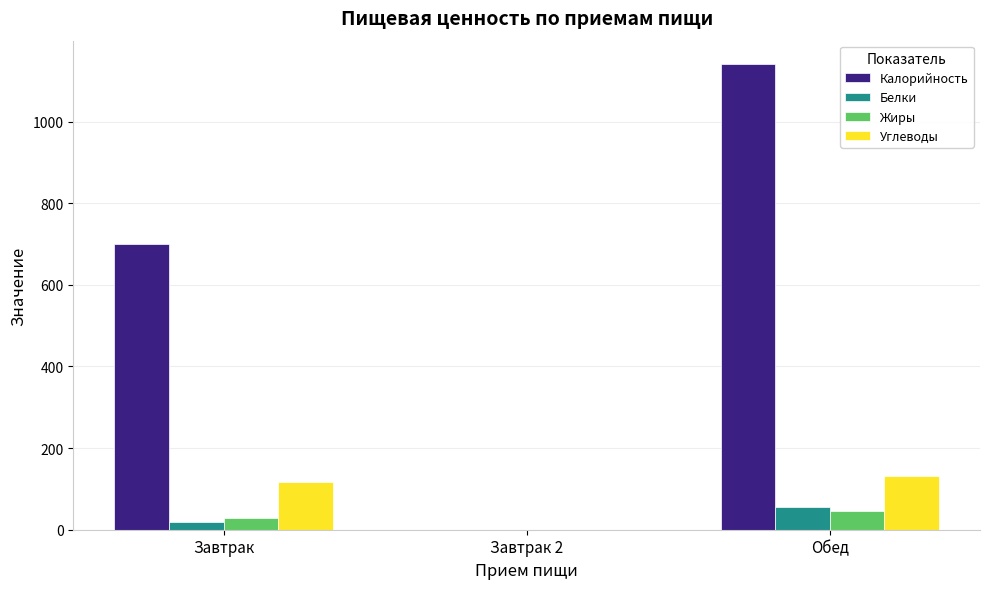

What is the difference between the Углеводы values at Обед and Завтрак 2?

132